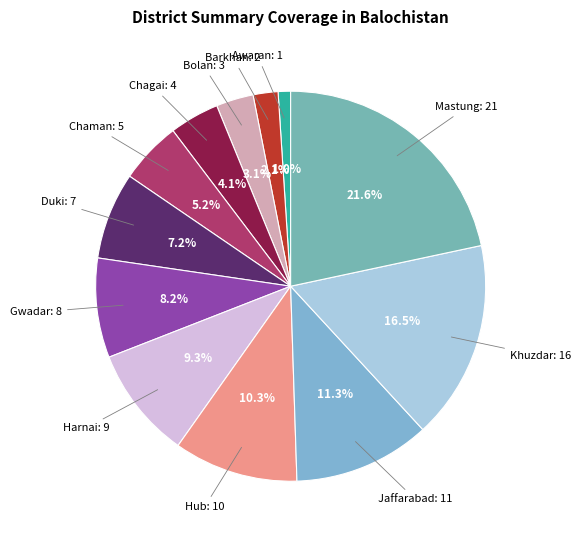

How much of the chart is everything except Chaman?

94.8%